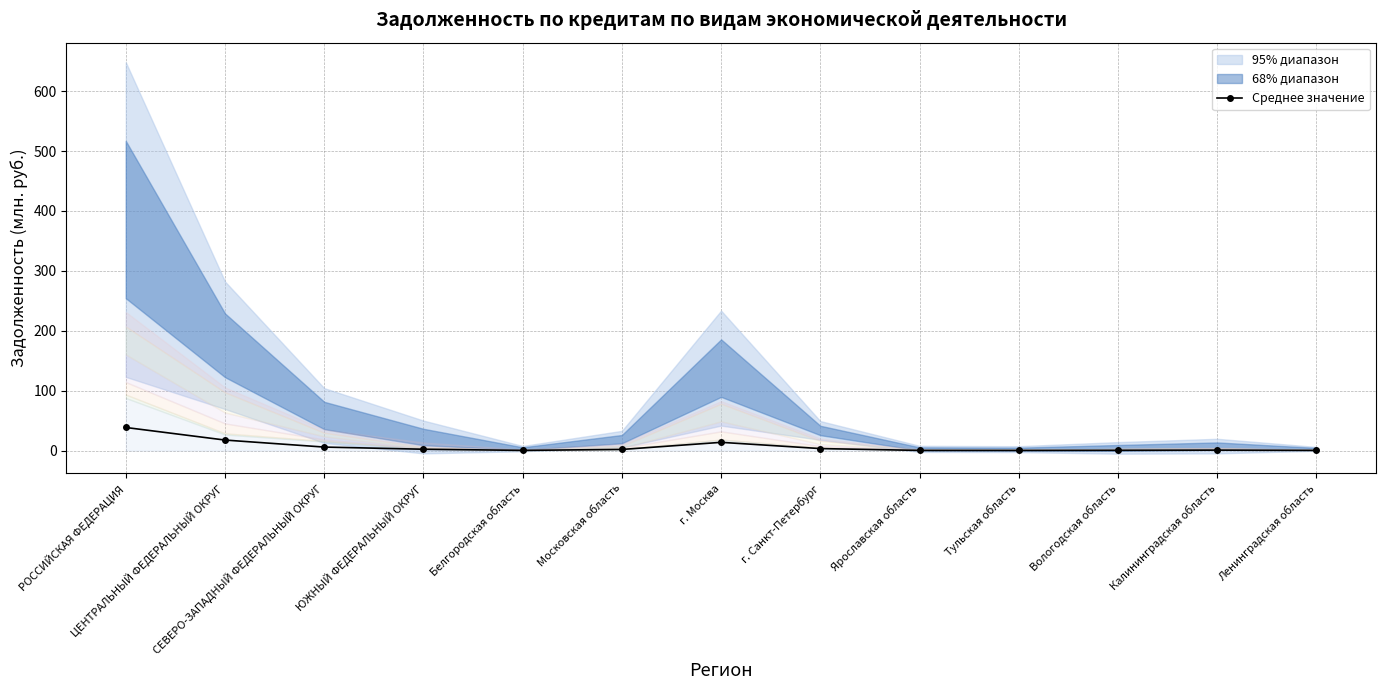

What is the difference between the values at ЦЕНТРАЛЬНЫЙ ФЕДЕРАЛЬНЫЙ ОКРУГ and Тульская область?

17.3